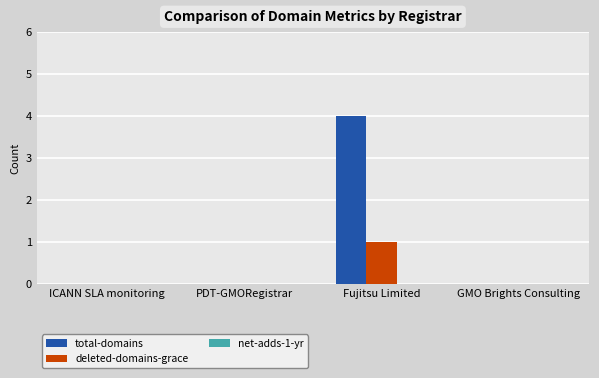

Does the chart contain stacked bars?

No